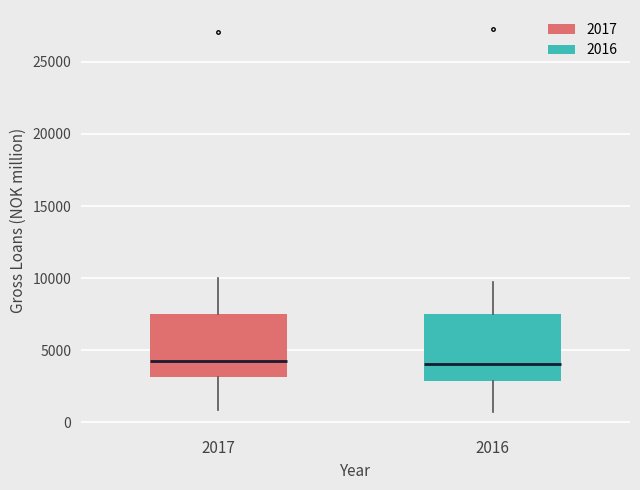

Reading left to right, transcribe this box plot: for each box, give where its median line is, the range the box spans, and where its two whiskers end, as read against the y-axis. The values are not printed on the chart, so give them approximately, as read against the axis.

2017: median 4000, box 3000 to 7500, whiskers 1000 to 10000
2016: median 4000, box 3000 to 7500, whiskers 1000 to 10000